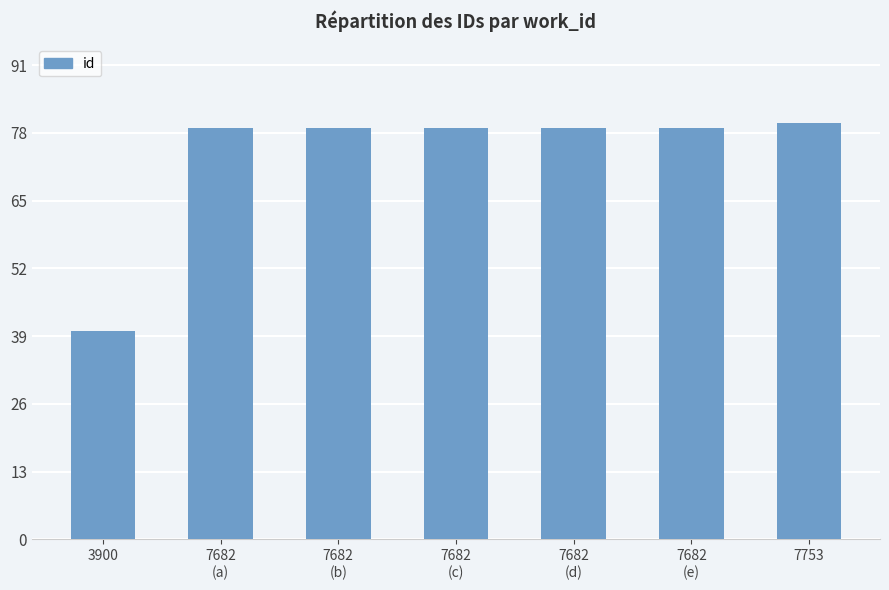

What is the difference between the values at 7682
(c) and 7753?

1.1